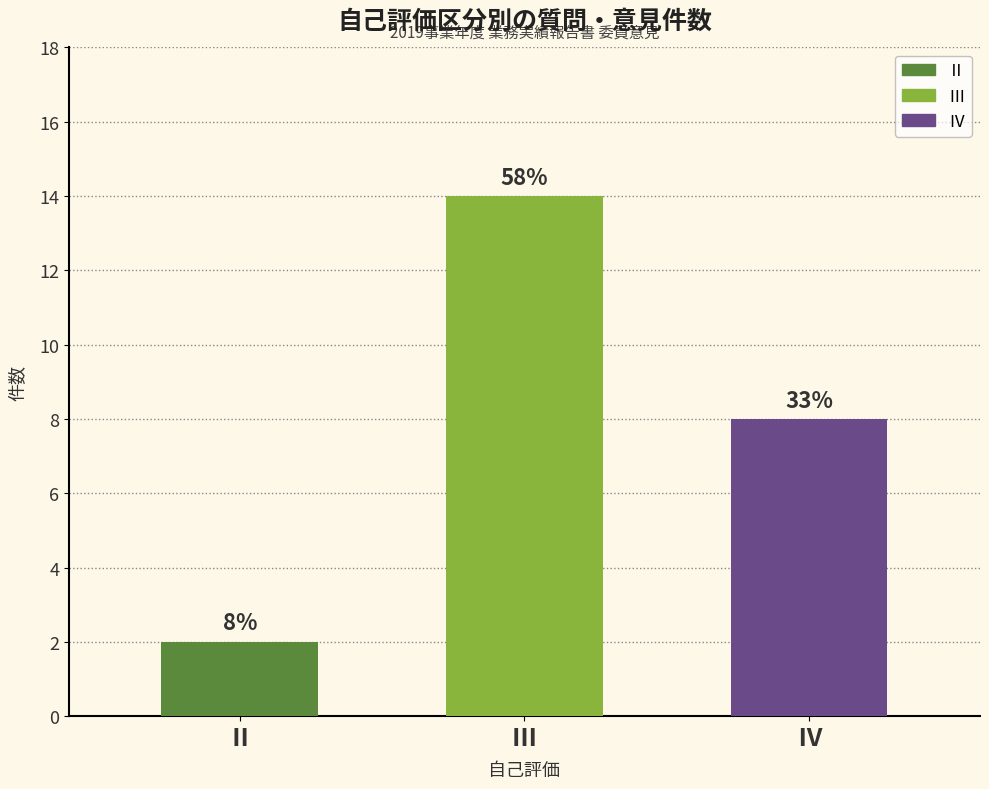

Does the chart contain any negative values?

No